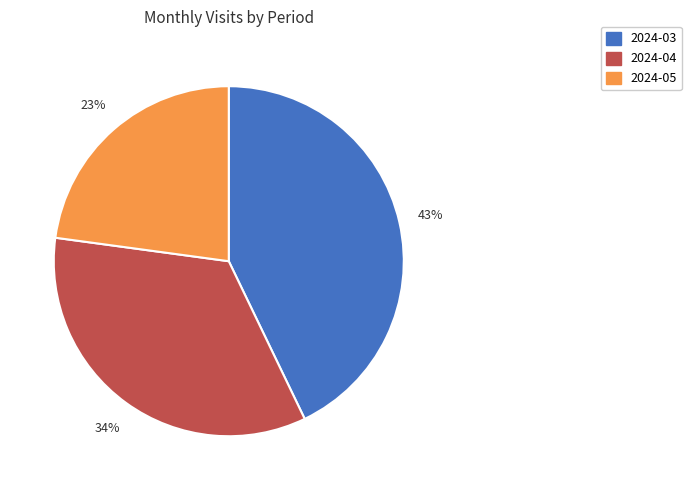

Is the sum of 2024-05 and 2024-04 greater than half?

Yes